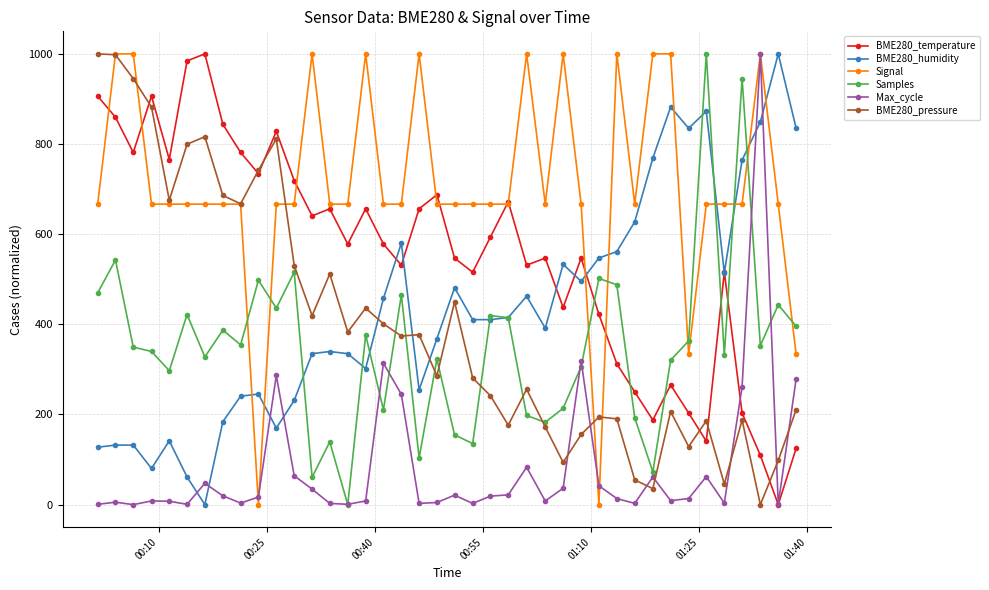

Which series has the largest total across all categories?

Signal